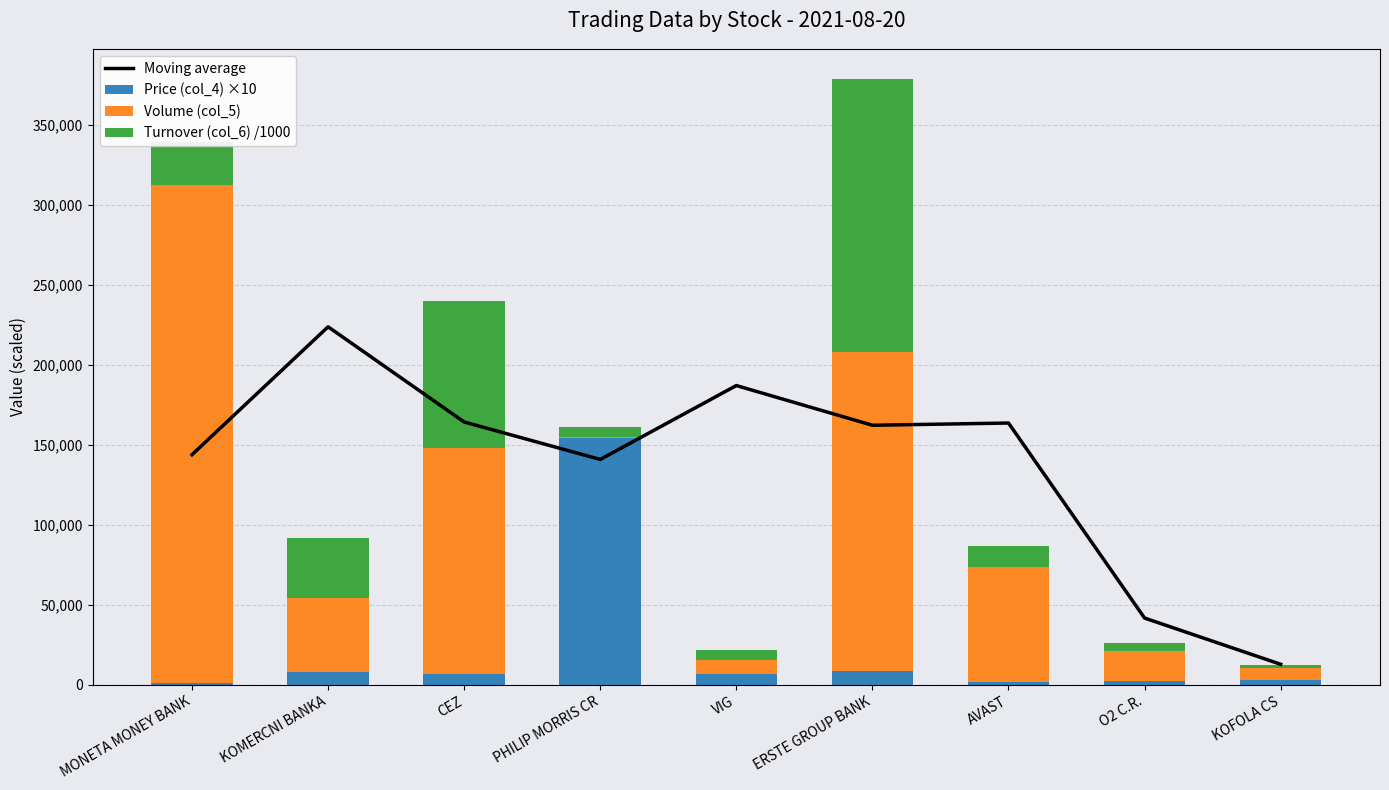

Reading left to right, what are all the values shown in this chart?

Moving average: MONETA MONEY BANK=143797.4	KOMERCNI BANKA=223702.4	CEZ=164236.0	PHILIP MORRIS CR=140829.8	VIG=186998.8	ERSTE GROUP BANK=162186.4	AVAST=163581.6	O2 C.R.=41724.0	KOFOLA CS=12848.3
Price (col_4) ×10: MONETA MONEY BANK=866.0	KOMERCNI BANKA=8305.0	CEZ=6555.0	PHILIP MORRIS CR=154200.0	VIG=6475.0	ERSTE GROUP BANK=8510.0	AVAST=1778.0	O2 C.R.=2630.0	KOFOLA CS=2930.0
Volume (col_5): MONETA MONEY BANK=311607.0	KOMERCNI BANKA=45686.0	CEZ=141139.0	PHILIP MORRIS CR=417.0	VIG=9280.0	ERSTE GROUP BANK=199634.0	AVAST=72071.0	O2 C.R.=18430.0	KOFOLA CS=7524.0
Turnover (col_6) /1000: MONETA MONEY BANK=26990.5	KOMERCNI BANKA=37937.7	CEZ=92020.9	PHILIP MORRIS CR=6447.3	VIG=5955.2	ERSTE GROUP BANK=170077.9	AVAST=12778.1	O2 C.R.=4835.9	KOFOLA CS=2195.1